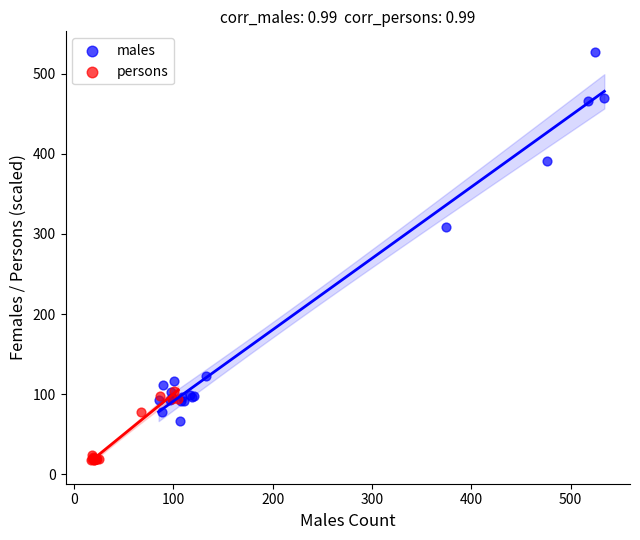

Which series reaches the minimum Y coordinate?

persons